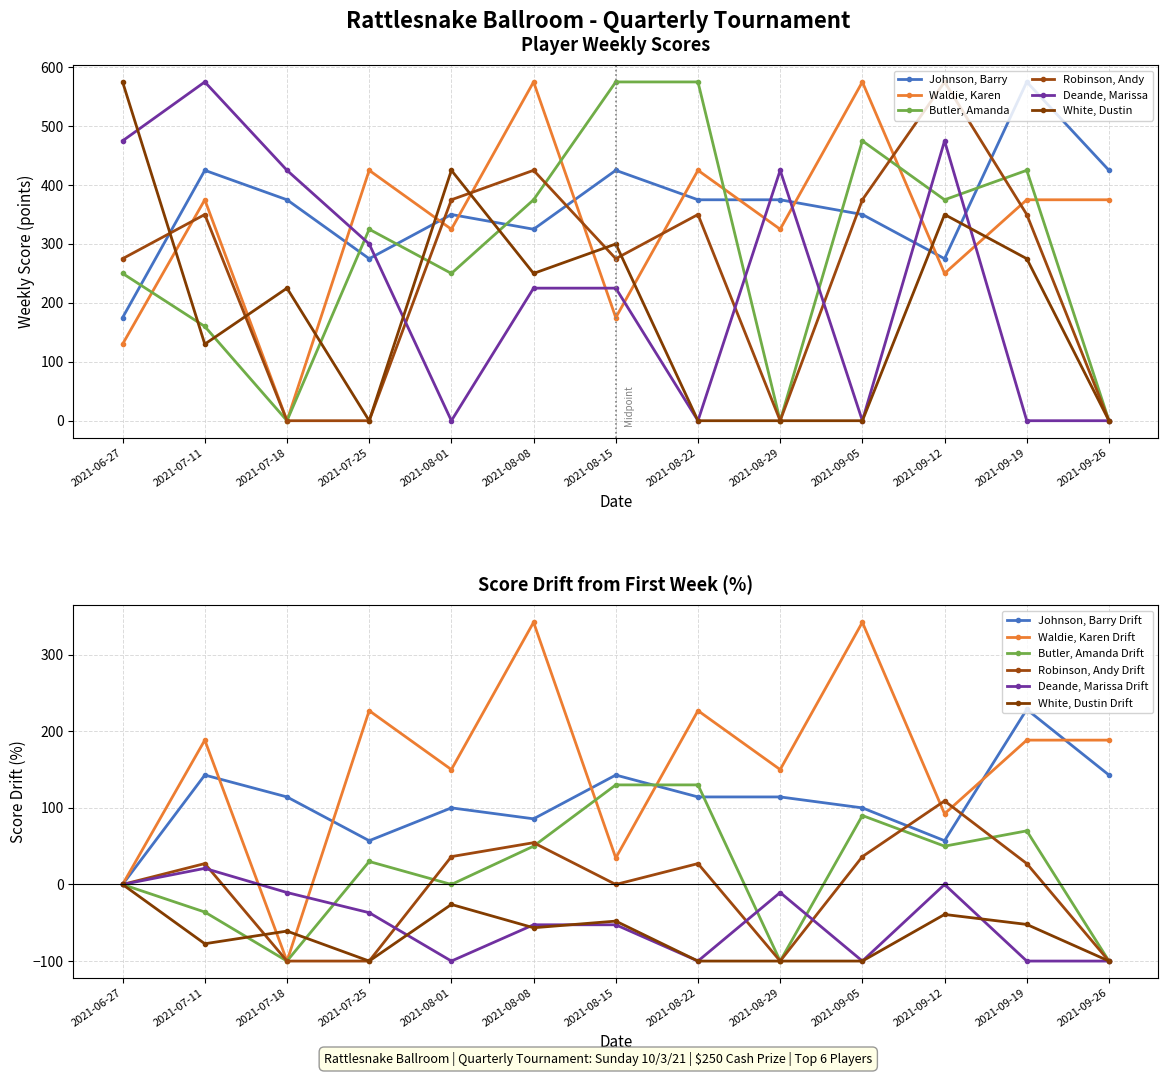

The Deande, Marissa series shows 258.5 at 2021-09-26. True or false?

False